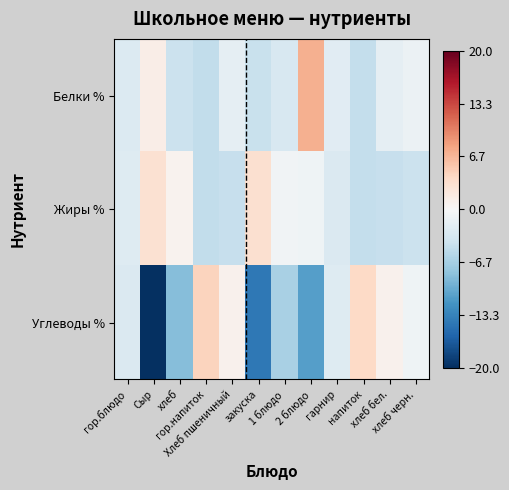

What is the difference between the highest and lowest values at закуска?

17.6